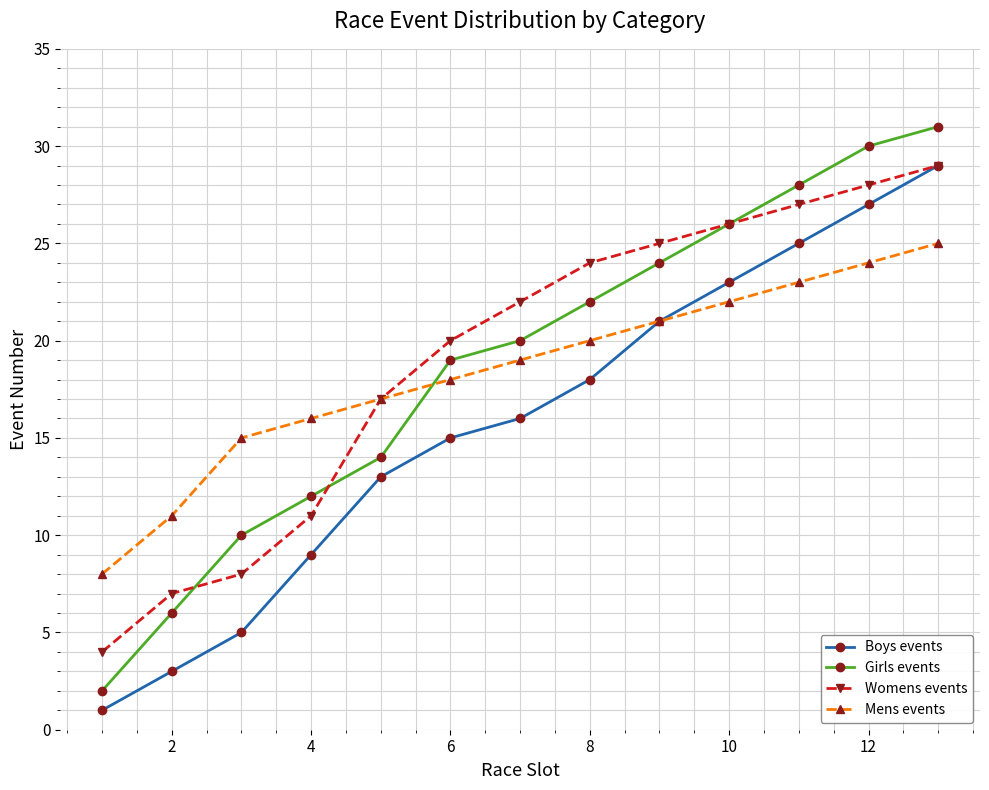

What are all the series names shown in the legend?

Boys events, Girls events, Womens events, Mens events